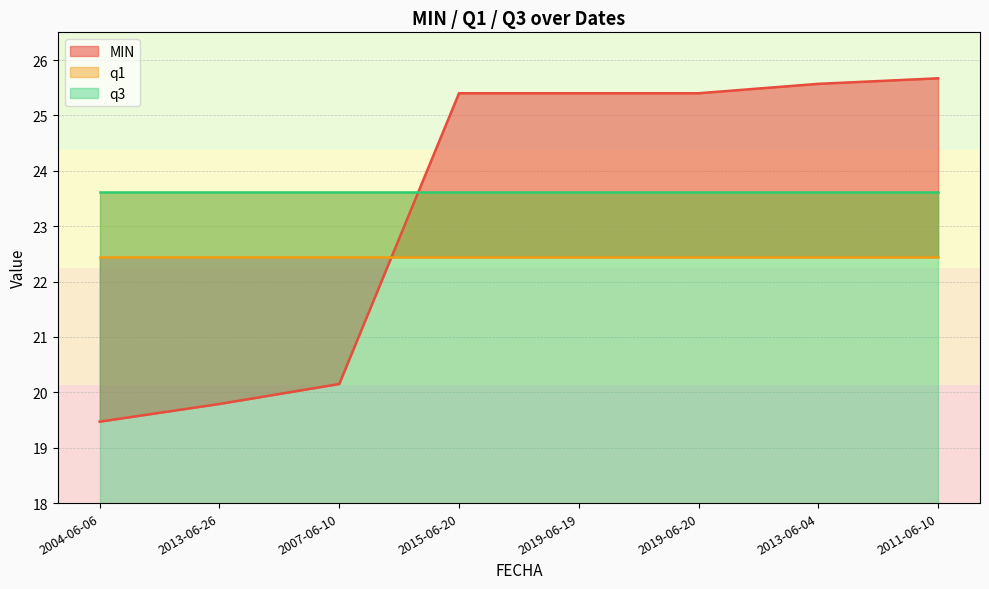

True or false: q3 has a value of 23.6 at 2019-06-20.

True